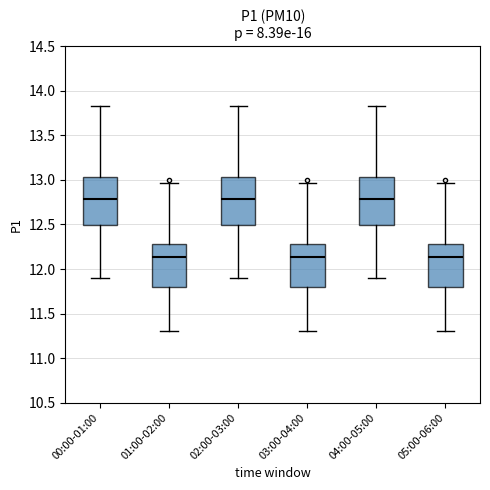

Reading left to right, read every box against the y-axis: the position of its median line, the range the box covers, and the ends of its whiskers. The values are not printed on the chart, so give them approximately, as read against the axis.

00:00-01:00: median 12.80, box 12.50 to 13.05, whiskers 11.90 to 13.85
01:00-02:00: median 12.15, box 11.80 to 12.30, whiskers 11.30 to 12.95
02:00-03:00: median 12.80, box 12.50 to 13.05, whiskers 11.90 to 13.85
03:00-04:00: median 12.15, box 11.80 to 12.30, whiskers 11.30 to 12.95
04:00-05:00: median 12.80, box 12.50 to 13.05, whiskers 11.90 to 13.85
05:00-06:00: median 12.15, box 11.80 to 12.30, whiskers 11.30 to 12.95